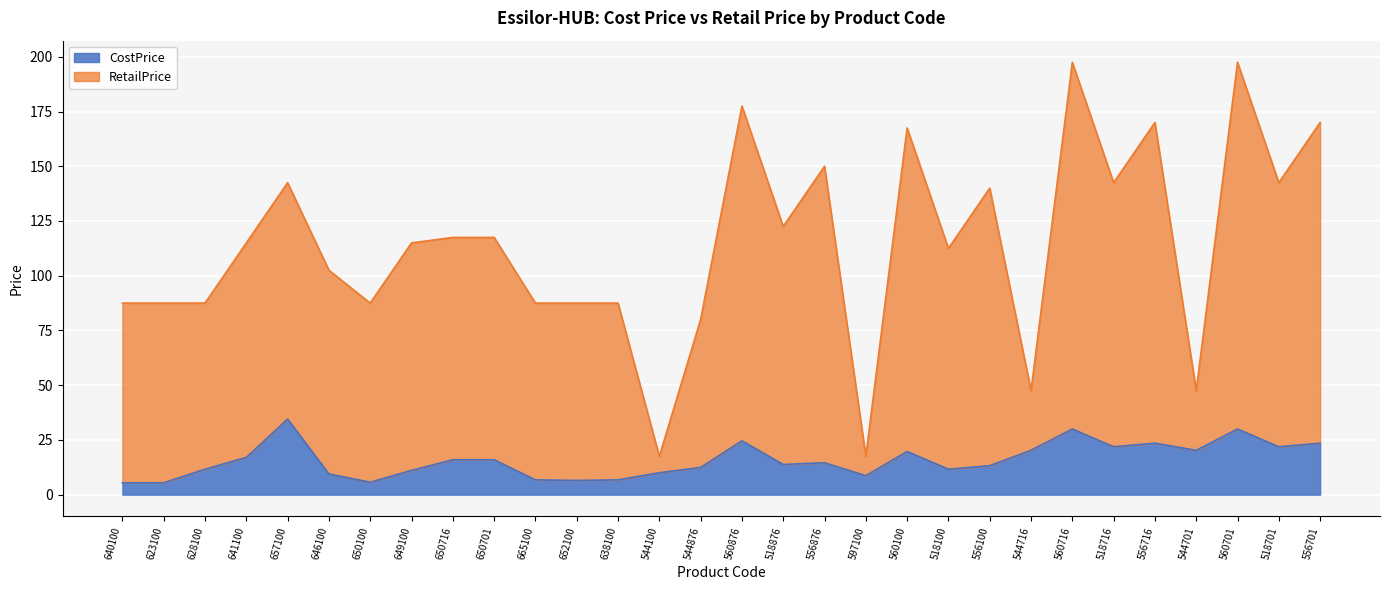

What is the value of the RetailPrice point at the 19th from the left?

17.5